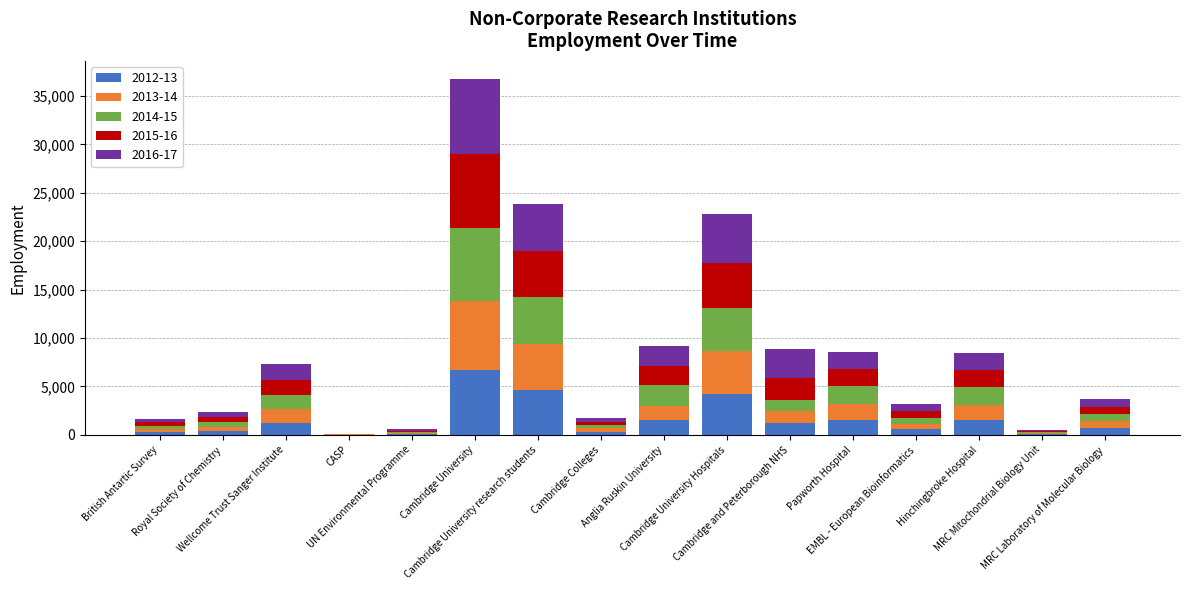

What is the total value across all series at EMBL - European Bioinformatics?

3163